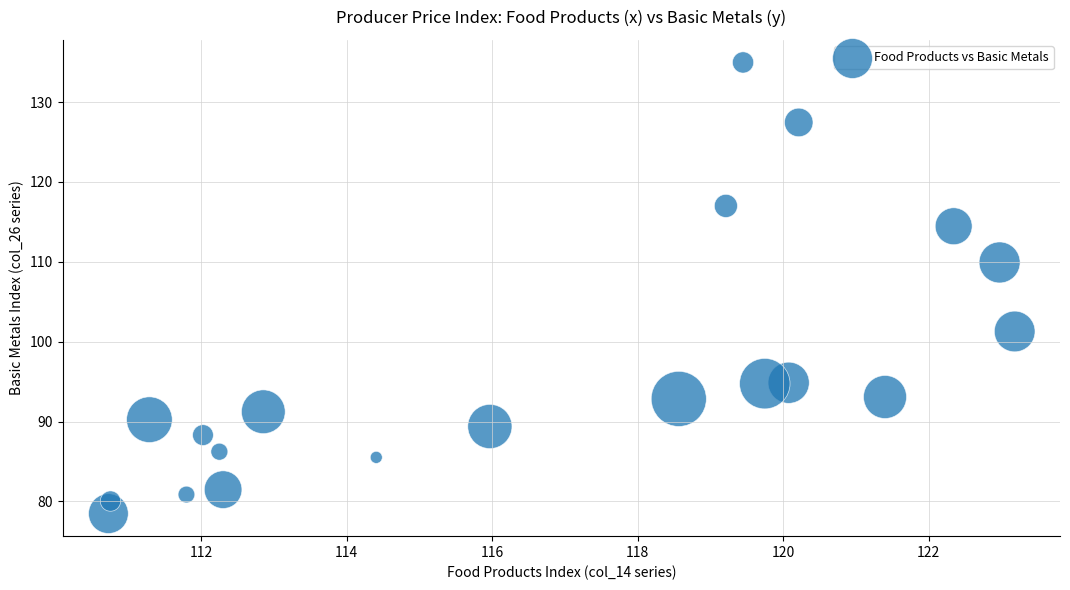

What Y value in the scatter plot is closest to 106?

109.9